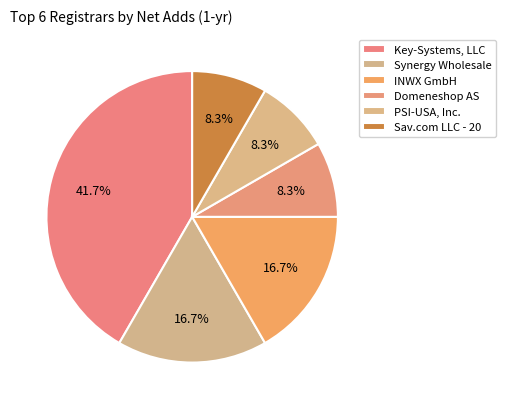

Is Key-Systems, LLC the majority of the pie?

No